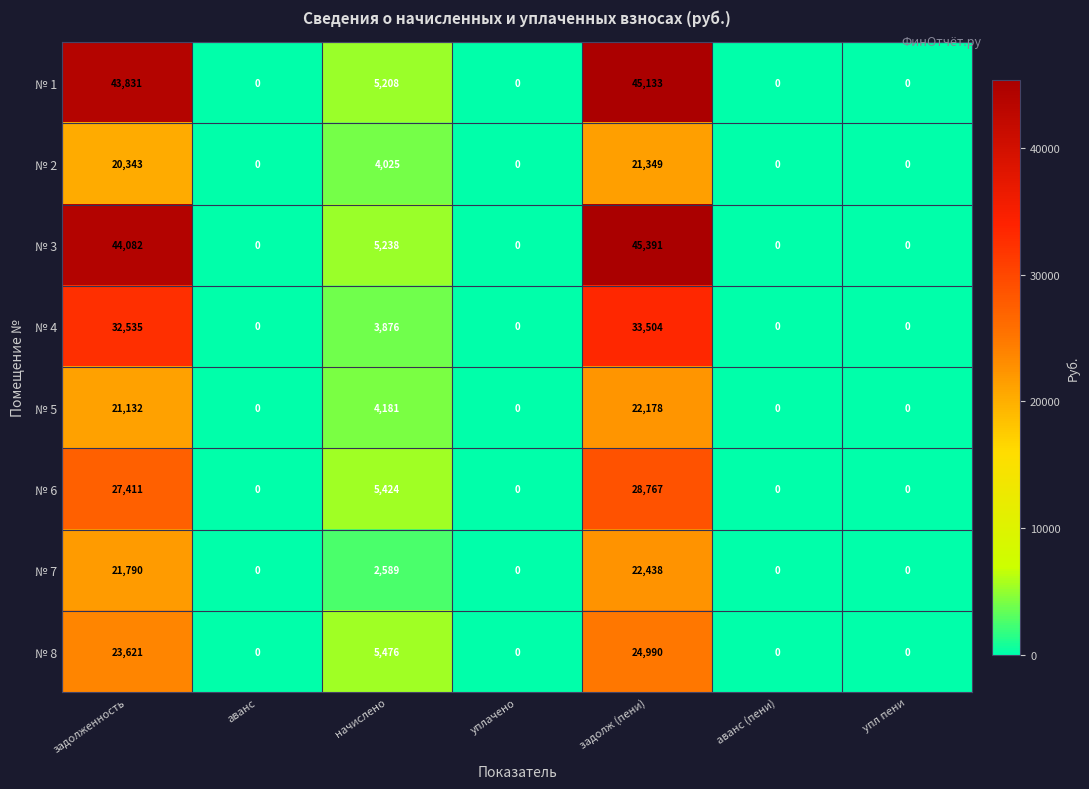

The № 7 series shows 0 at аванс. True or false?

True